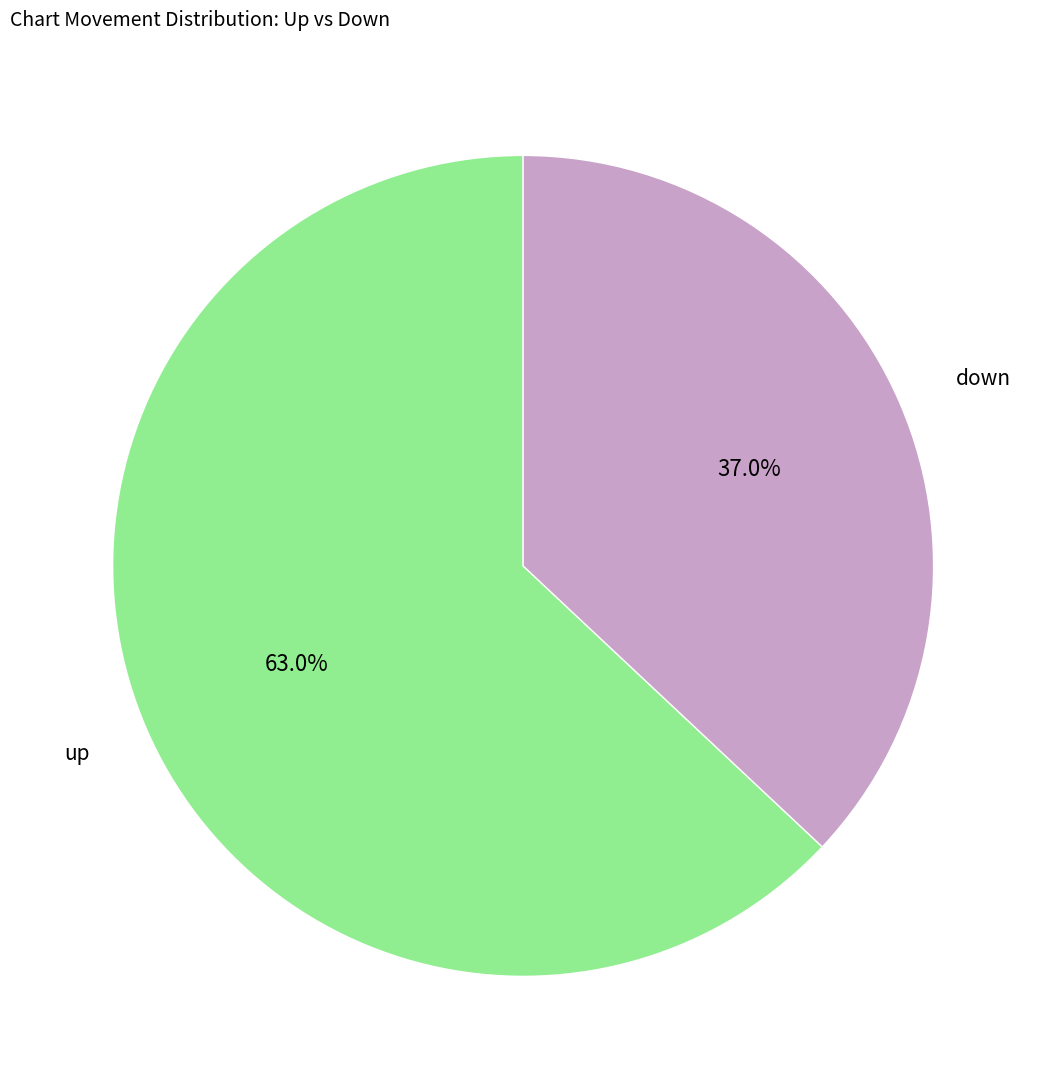

How many segments does this pie chart have?

2